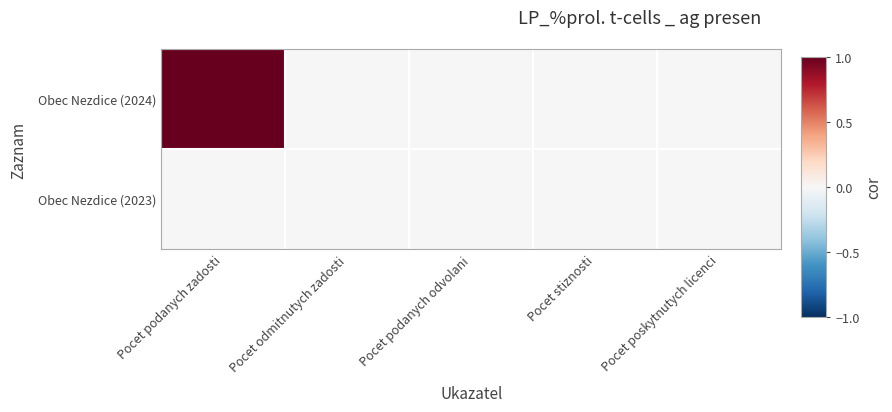

Reading left to right, transcribe all the data shown in this chart.

Obec Nezdice (2024): Pocet podanych zadosti=1	Pocet odmitnutych zadosti=0	Pocet podanych odvolani=0	Pocet stiznosti=0	Pocet poskytnutych licenci=0
Obec Nezdice (2023): Pocet podanych zadosti=0	Pocet odmitnutych zadosti=0	Pocet podanych odvolani=0	Pocet stiznosti=0	Pocet poskytnutych licenci=0